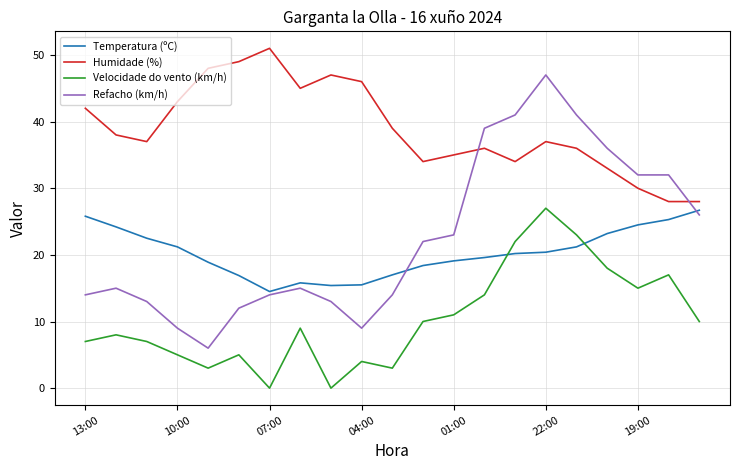

True or false: Humidade (%) and Temperatura (ºC) intersect in this chart.

False